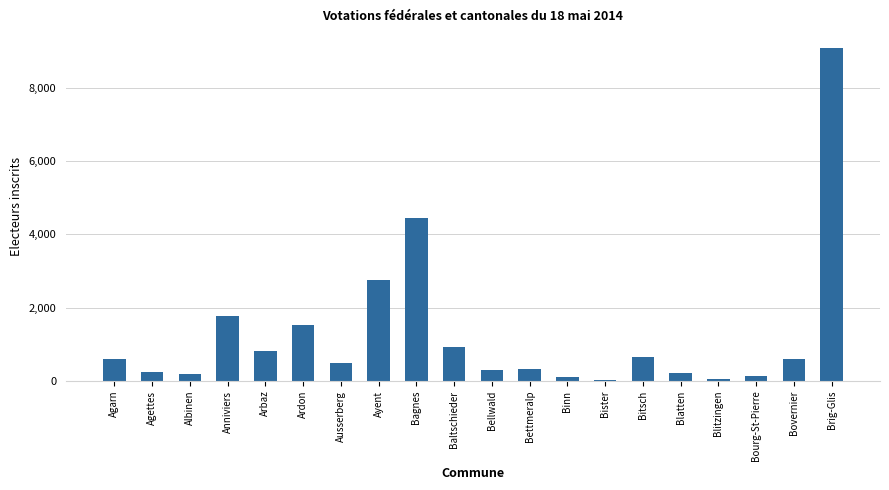

What is the ratio of the value at Anniviers to the value at Agettes?

7.5